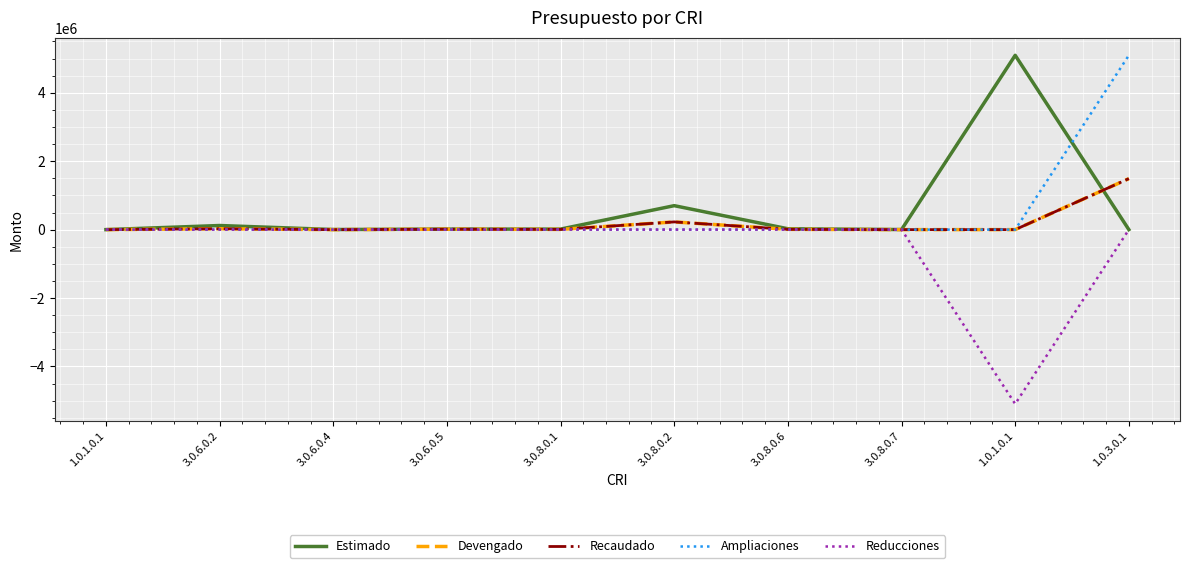

Is this an area chart (filled region under the line)?

No